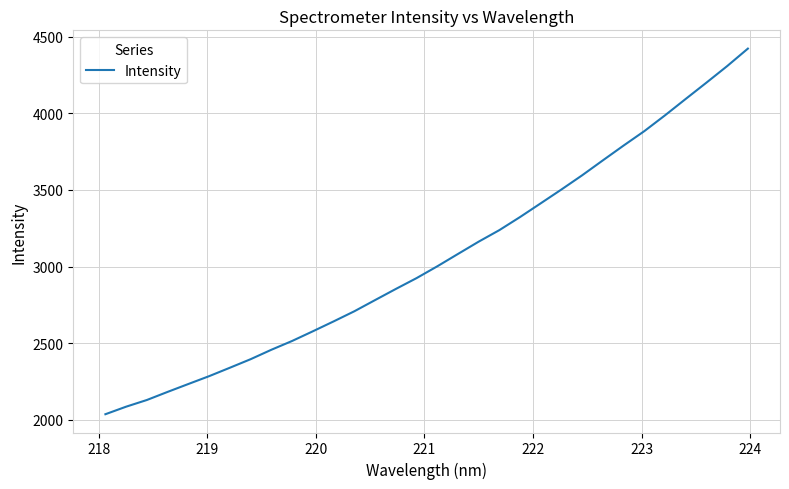

What is the greatest value displayed?

4422.4